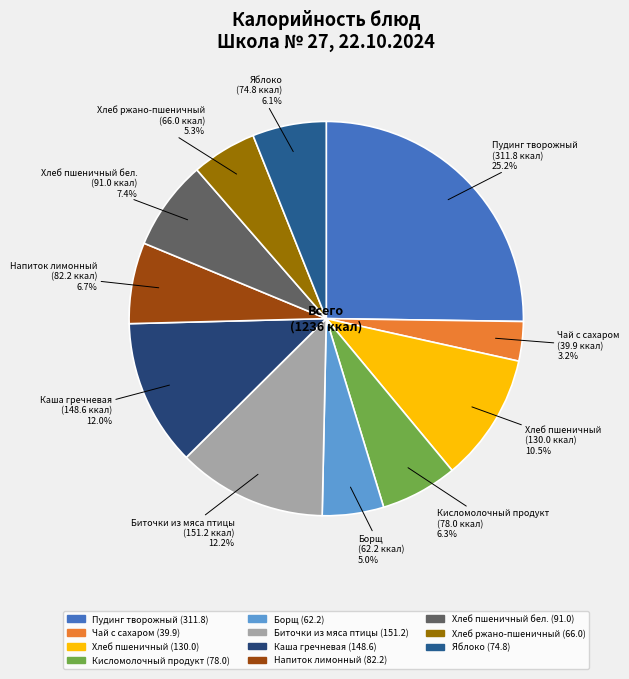

How many segments does this pie chart have?

11